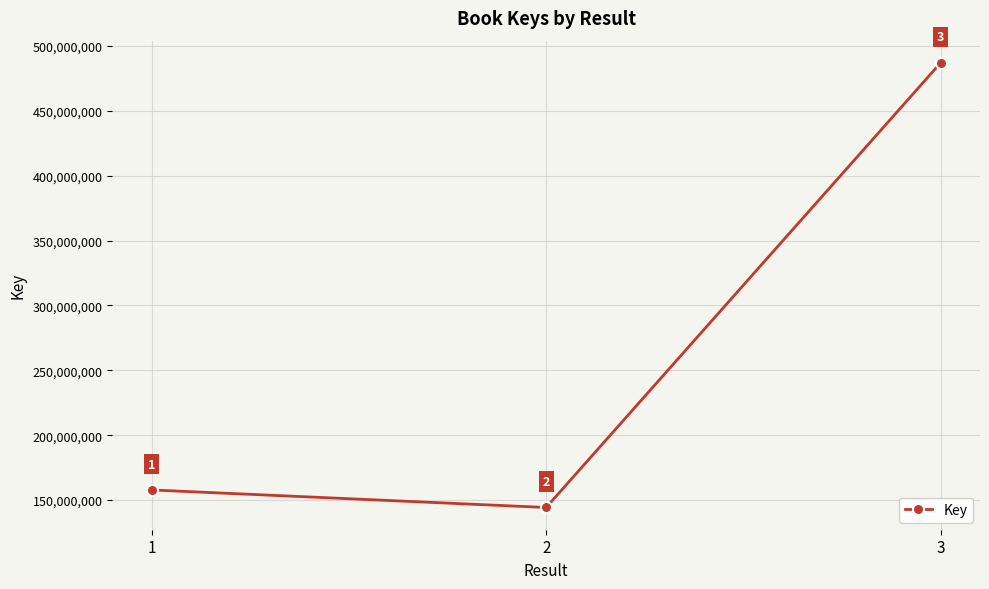

What value does the data have at 3, to the nearest 100?

486941400